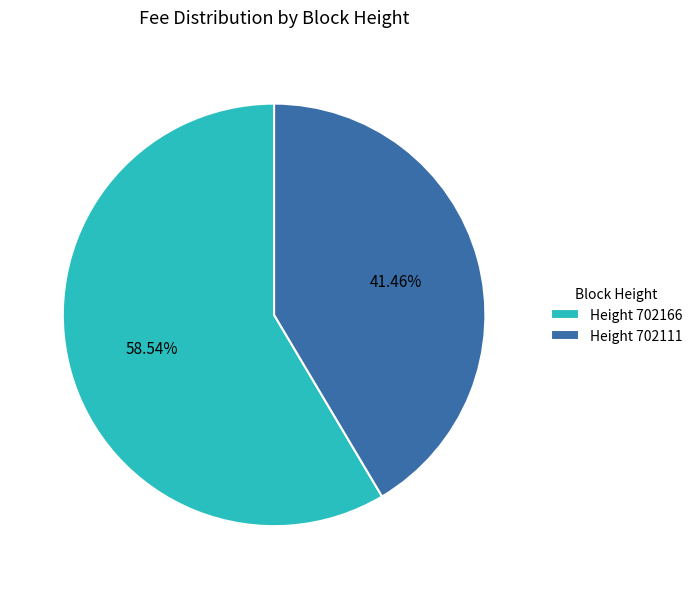

Is the sum of Height 702166 and Height 702111 greater than half?

Yes